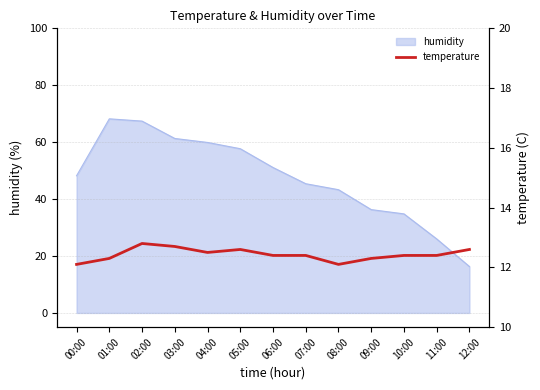

How many points are lower than both their immediate neighbors (excluding endpoints)?

2